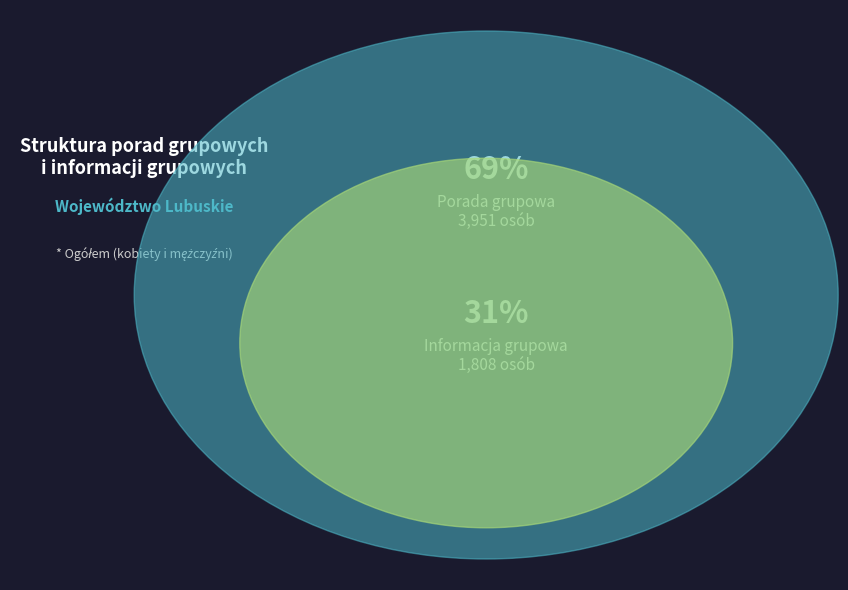

Which category has the smallest portion of the pie?

Informacja grupowa